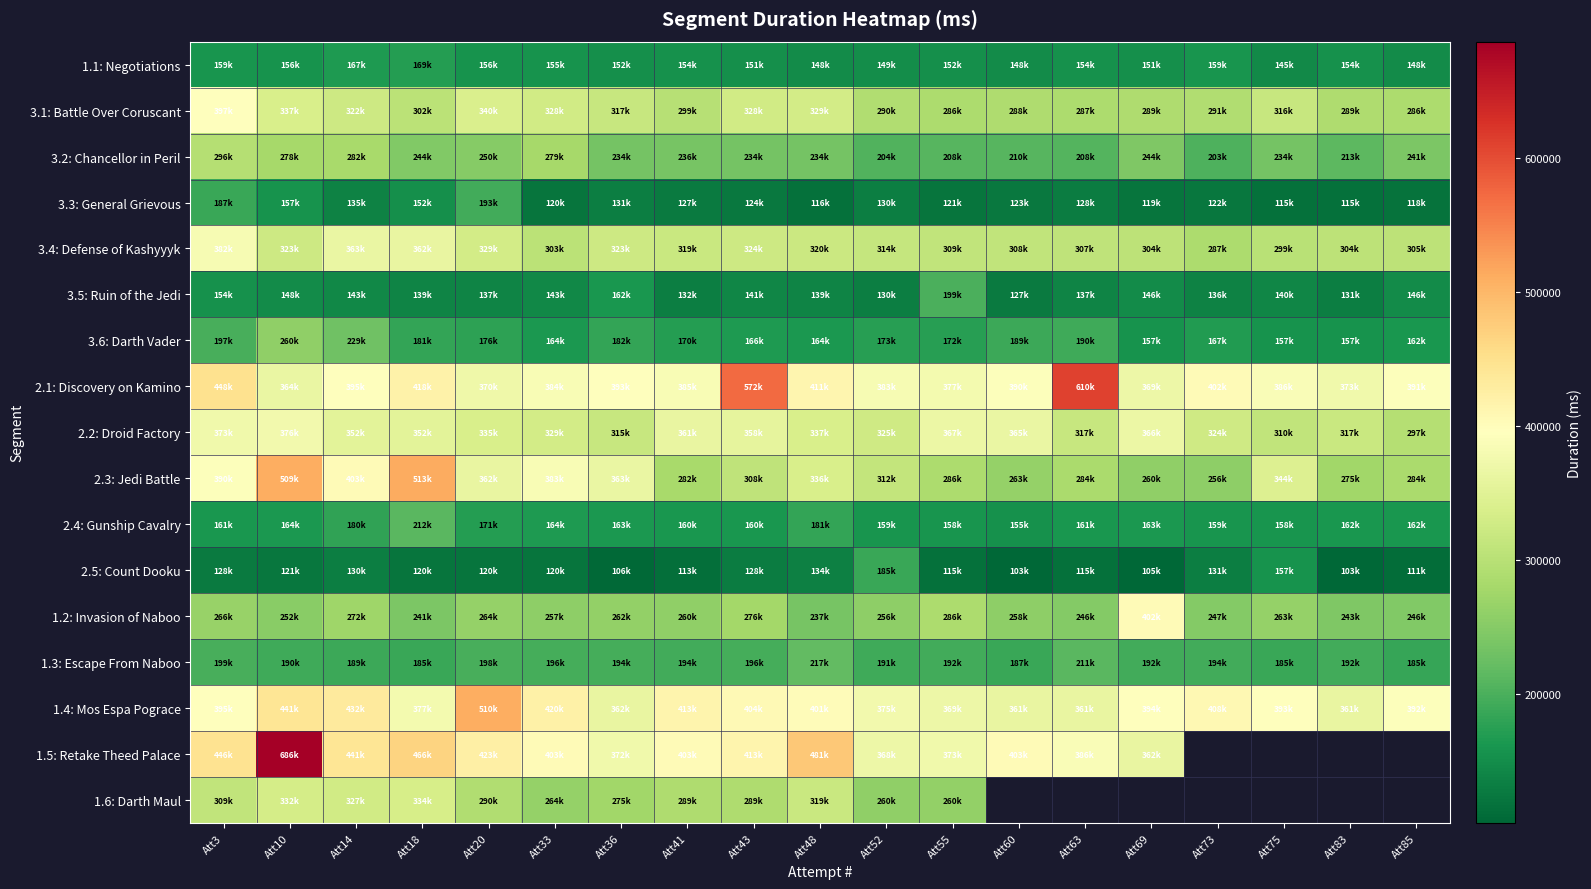

How many data points in 1.3: Escape From Naboo are above 192856?

9